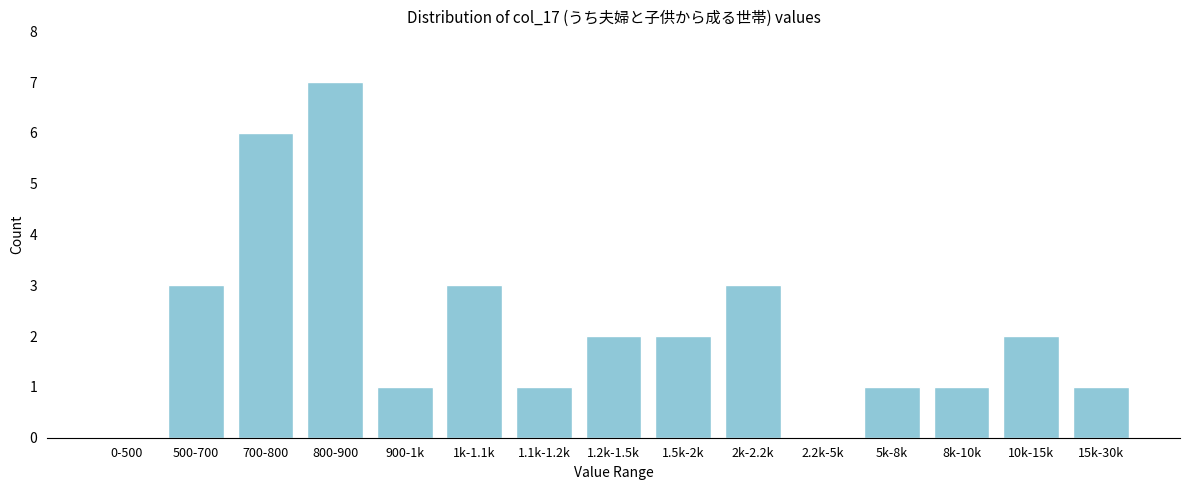

Reading left to right, transcribe all the data shown in this chart.

0-500=0	500-700=3	700-800=6	800-900=7	900-1k=1	1k-1.1k=3	1.1k-1.2k=1	1.2k-1.5k=2	1.5k-2k=2	2k-2.2k=3	2.2k-5k=0	5k-8k=1	8k-10k=1	10k-15k=2	15k-30k=1